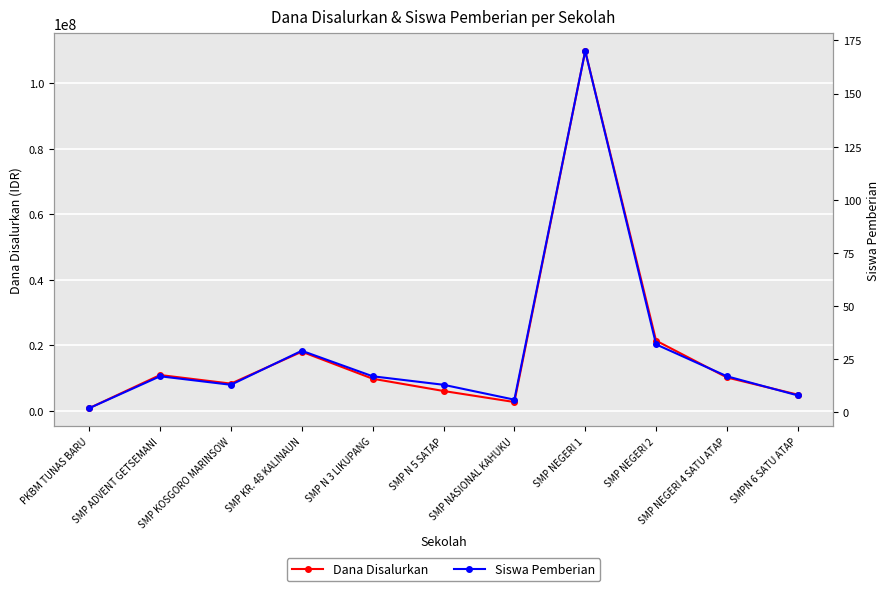

True or false: Dana Disalurkan and Siswa Pemberian intersect in this chart.

False